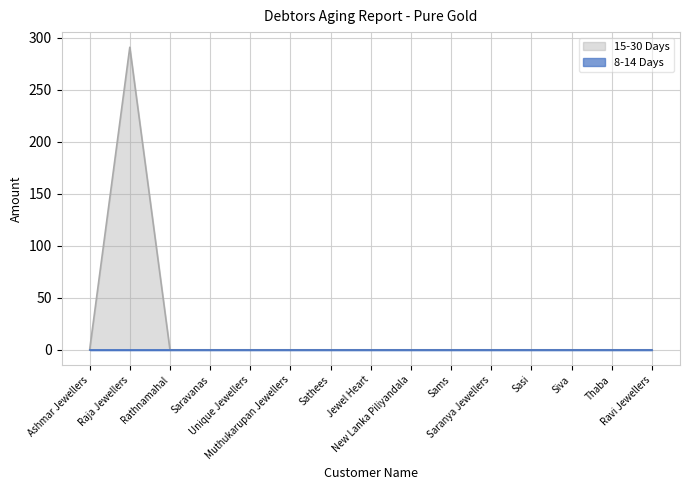

What is the difference between the maximum and second lowest values?

291